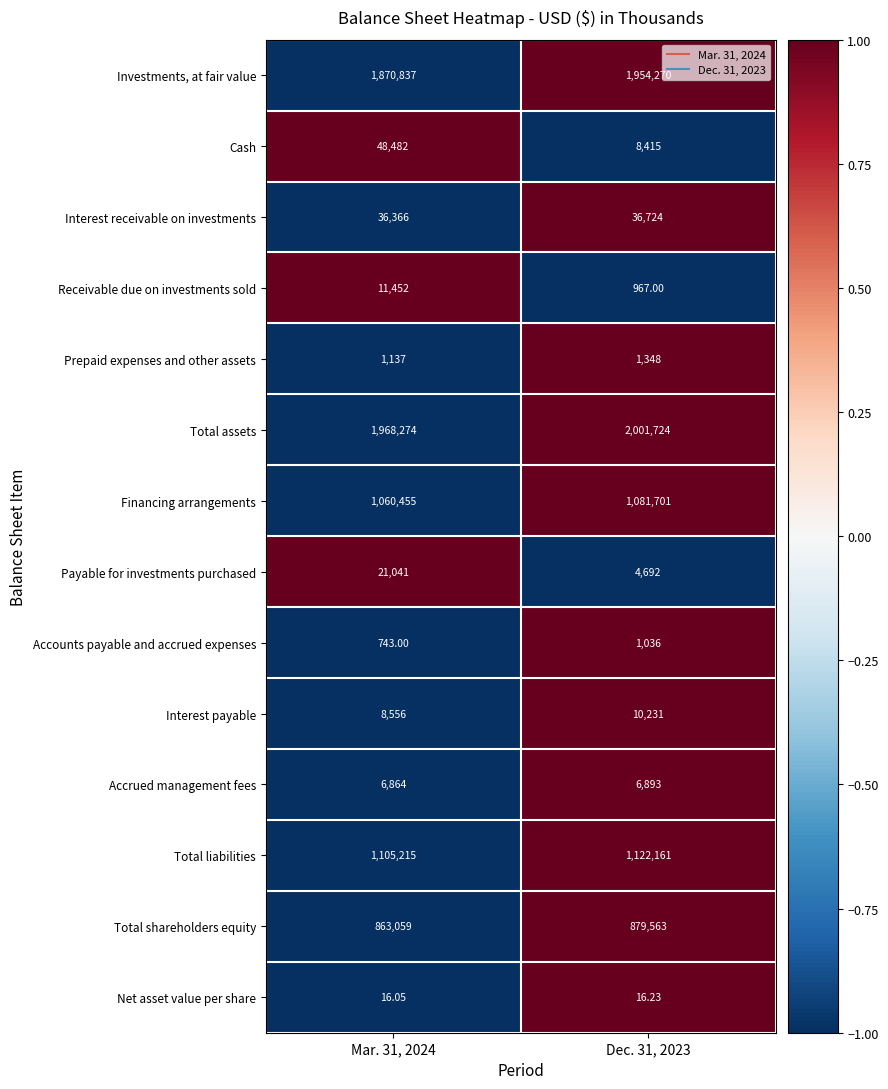

Which series has the widest spread of values?

Investments, at fair value